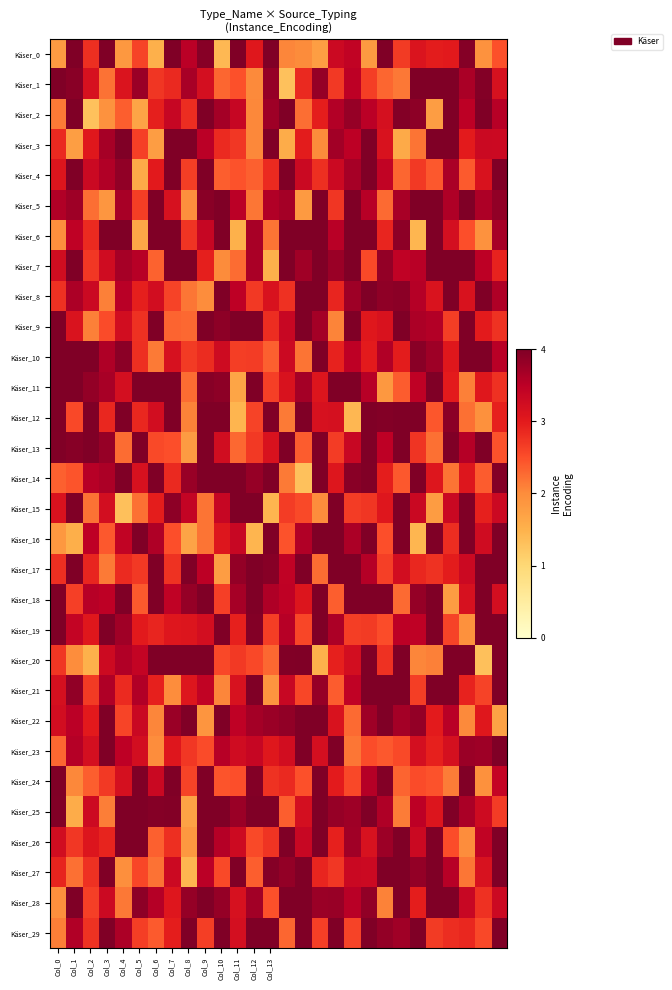

At which category is the sum across all series the highest?

19